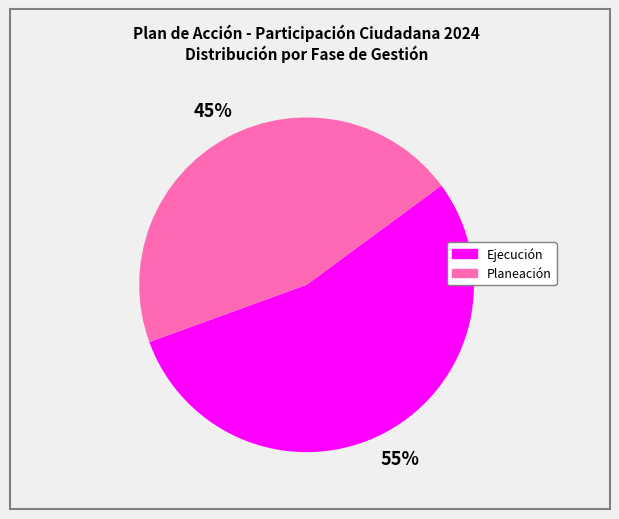

How many slices are in this pie chart?

2